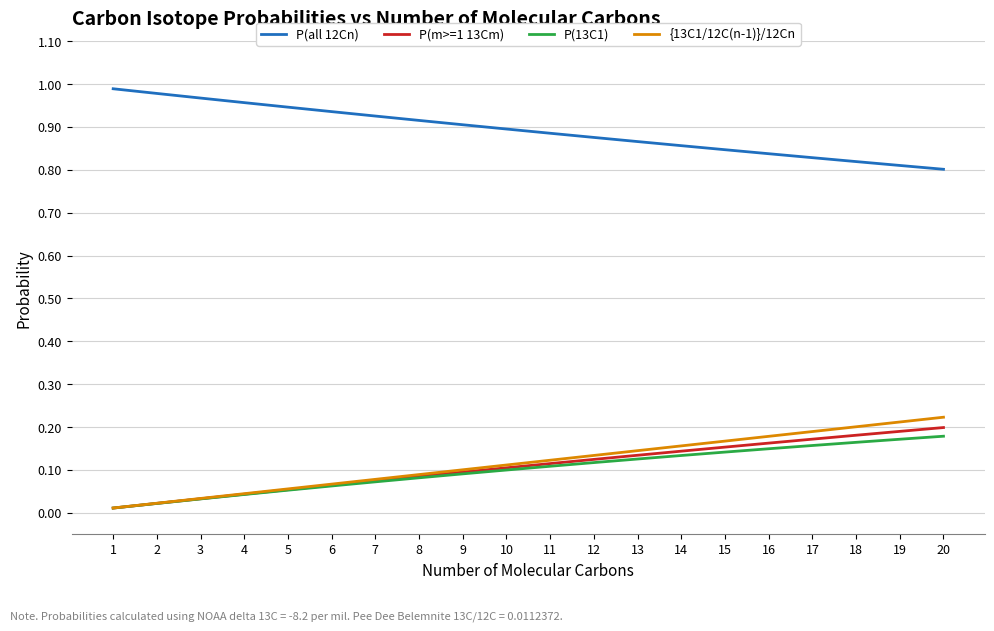

Is the value of P(m>=1 13Cm) at 16 greater than the value of P(13C1) at 2?

Yes